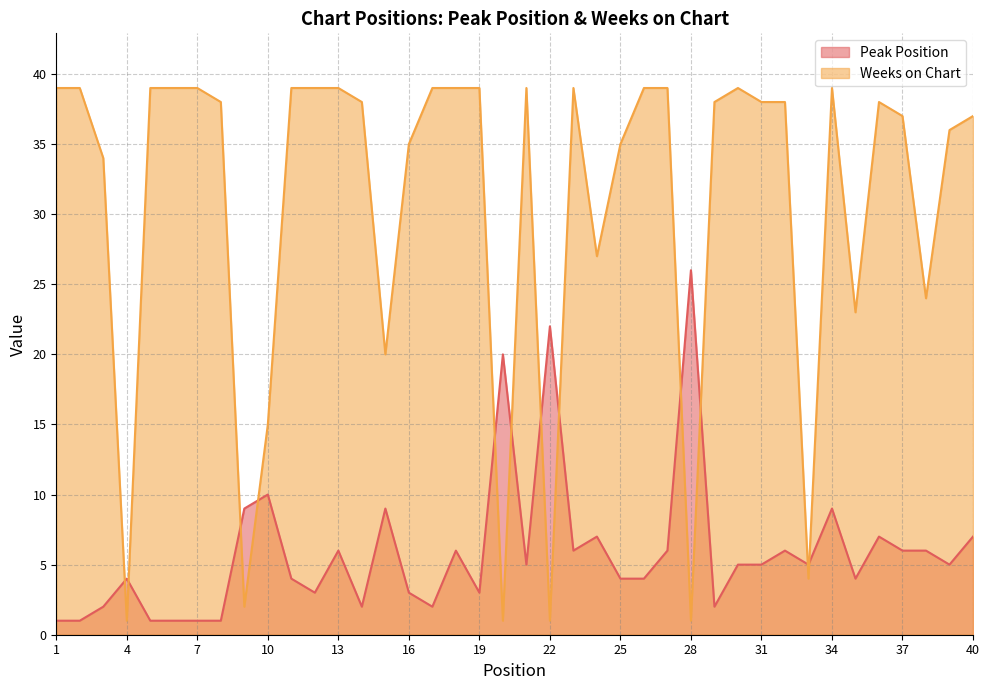

What is the sum of the Weeks on Chart values at 1 and 18?

78